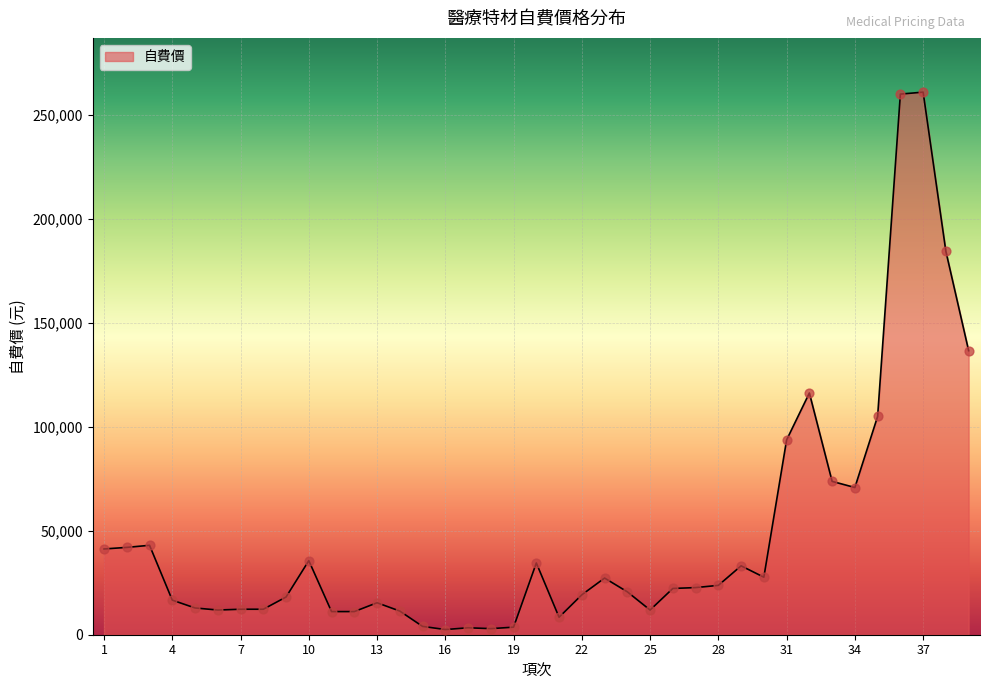

What is the greatest value displayed?

260938